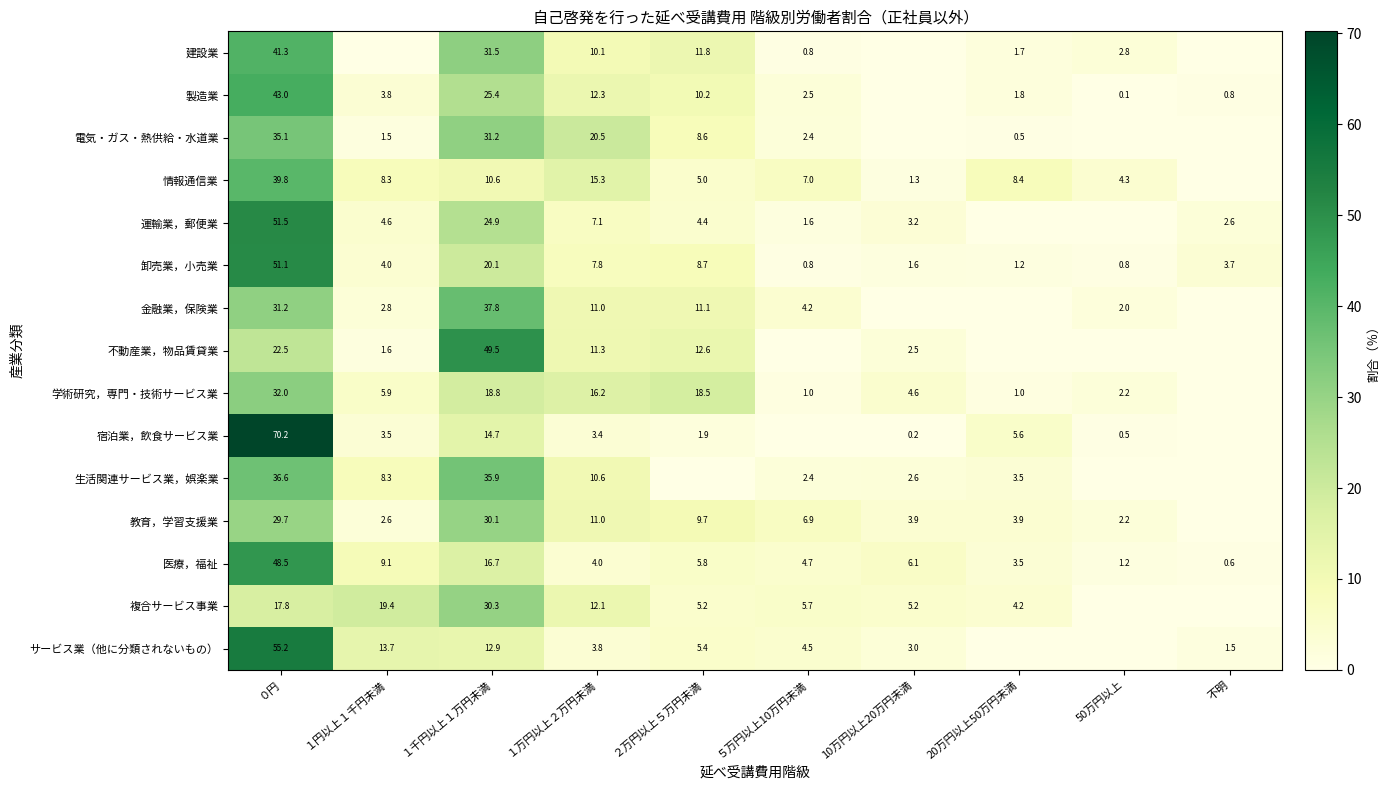

At which label does 卸売業，小売業 reach its peak?

０円